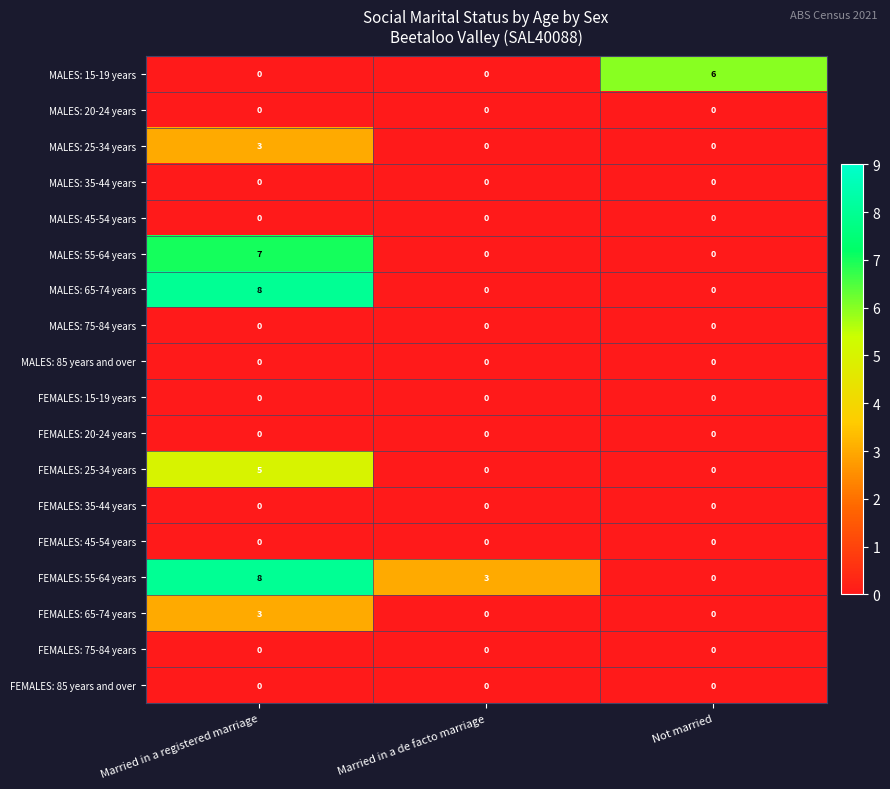

What is the difference between the highest and lowest values at Married in a registered marriage?

8